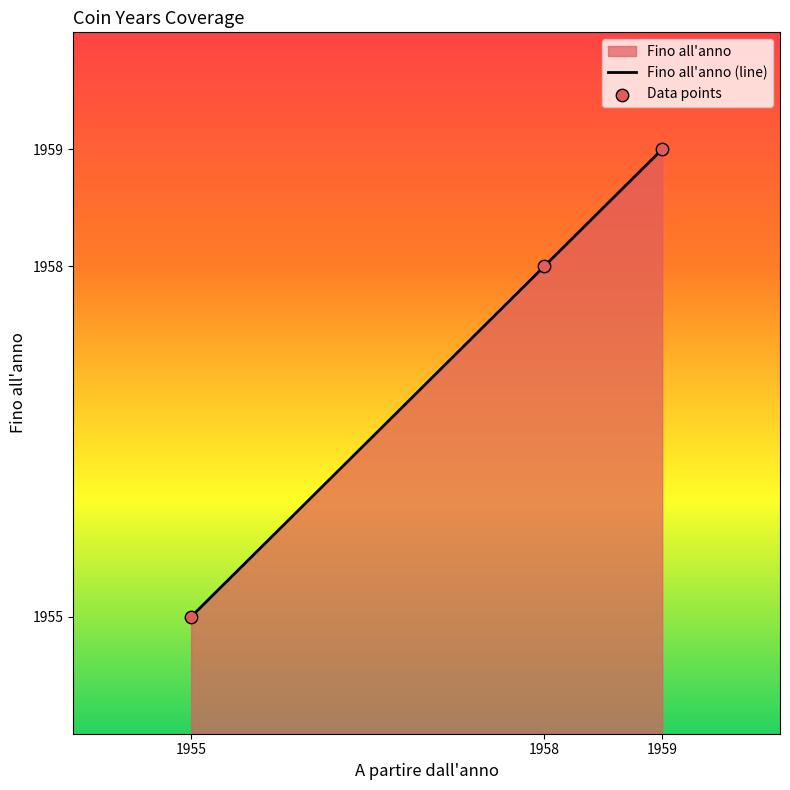

What is the total value across all series at 1955?

3910